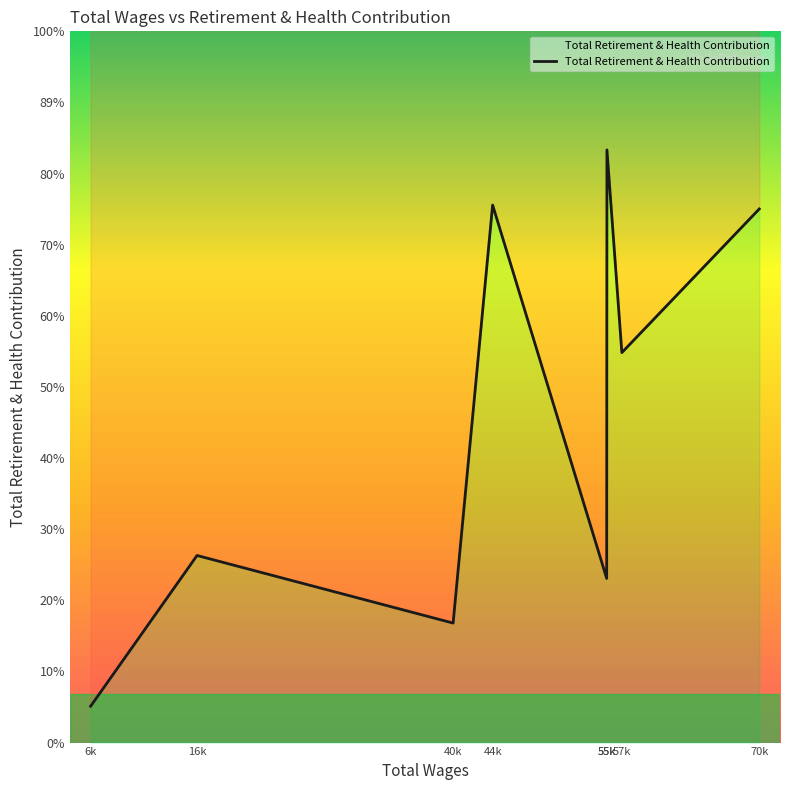

Which has a higher value, 57k or 16k?

57k